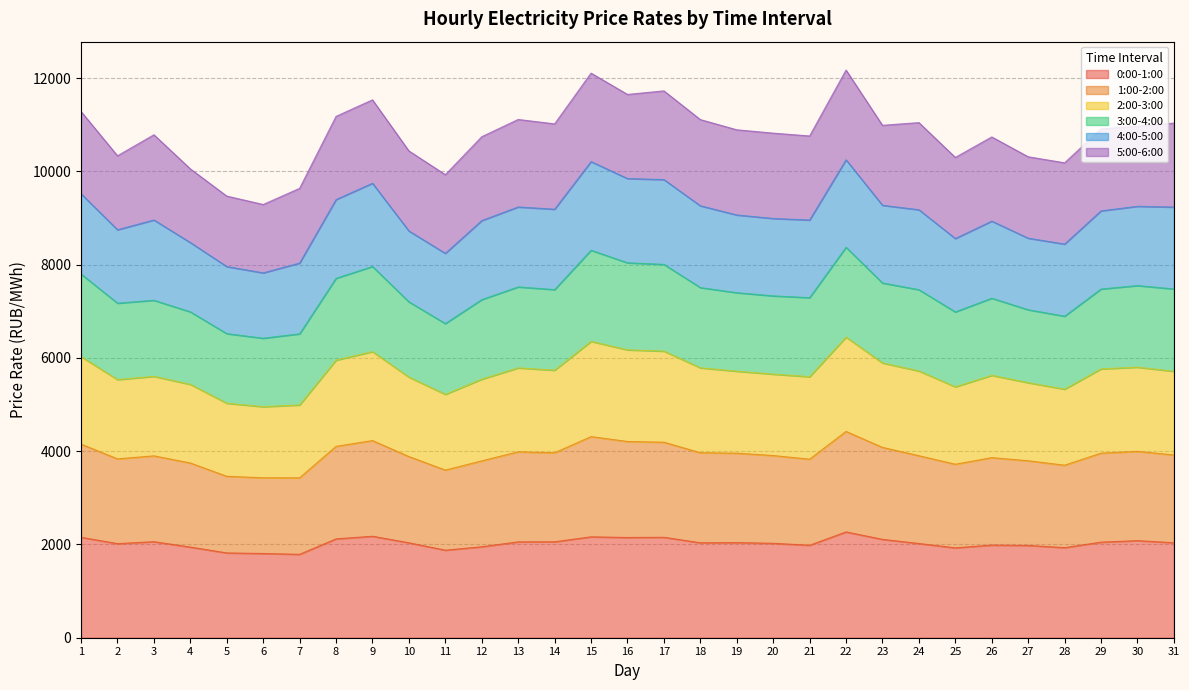

Where is the first local maximum for 2:00-3:00?

3